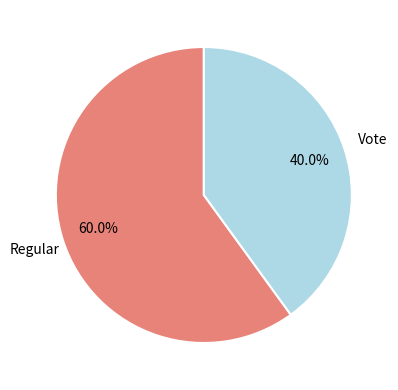

Is the sum of Vote and Regular greater than half?

Yes